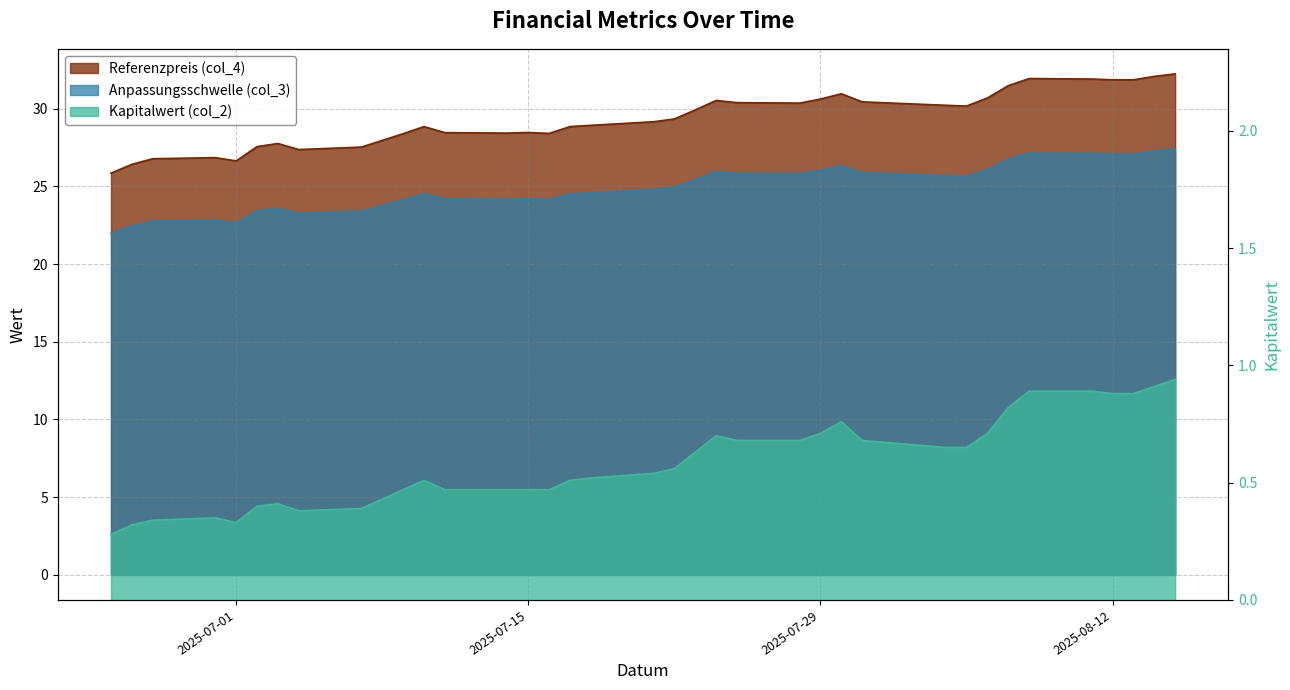

What is the sum of all Referenzpreis (col_4) values?

1085.7